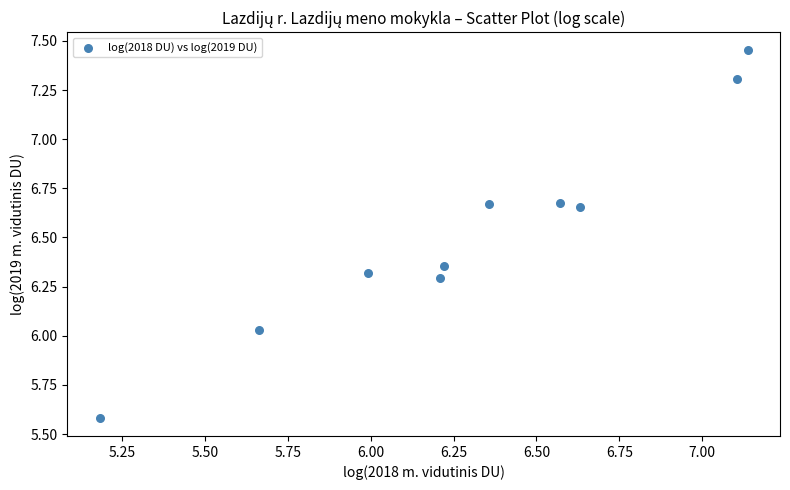

What is the average Y value?

6.5